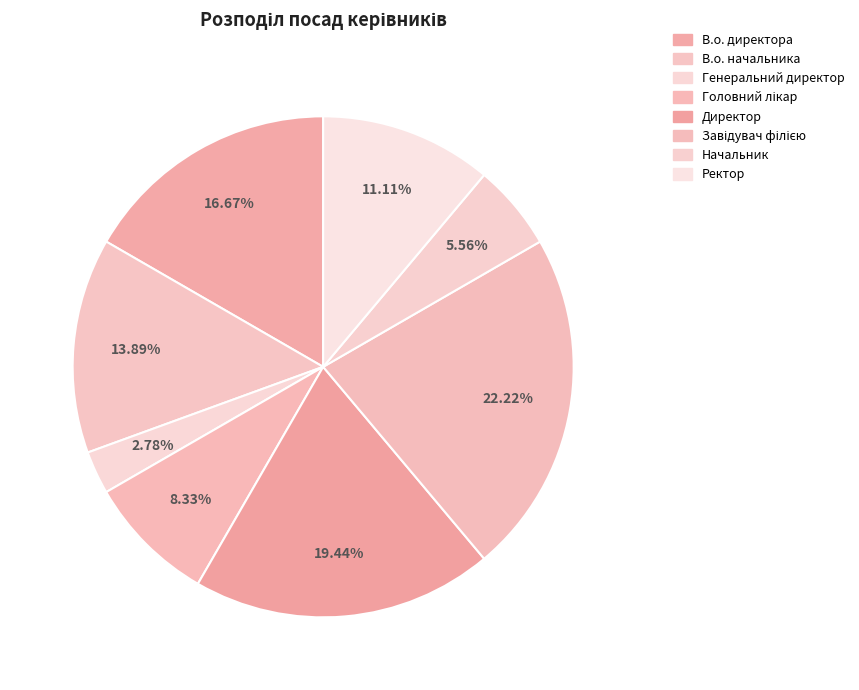

Which category has the biggest portion of the pie?

Завідувач філією